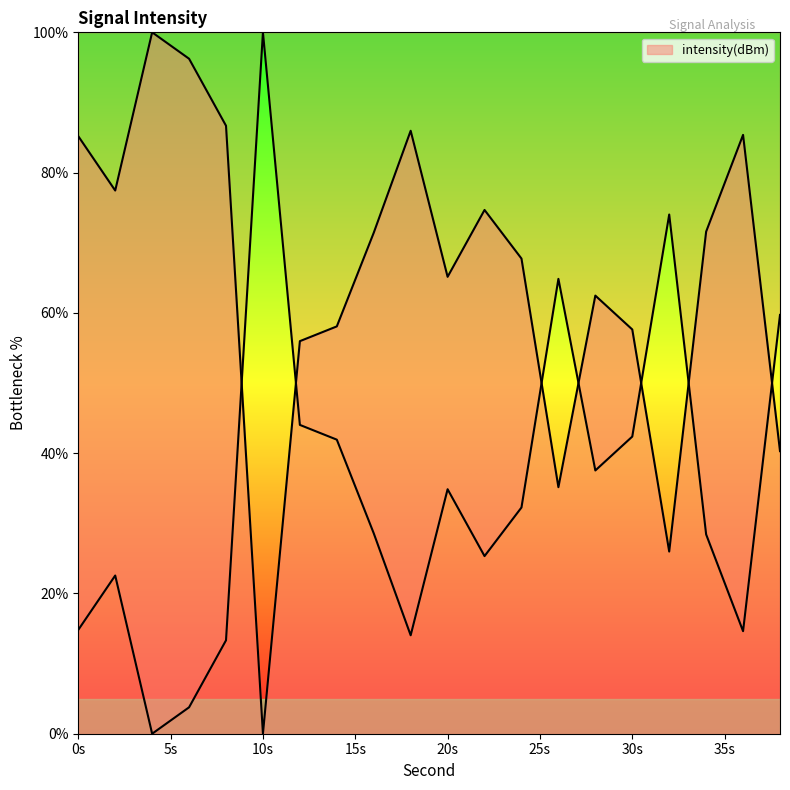

At which category does the data reach its first local valley?

2